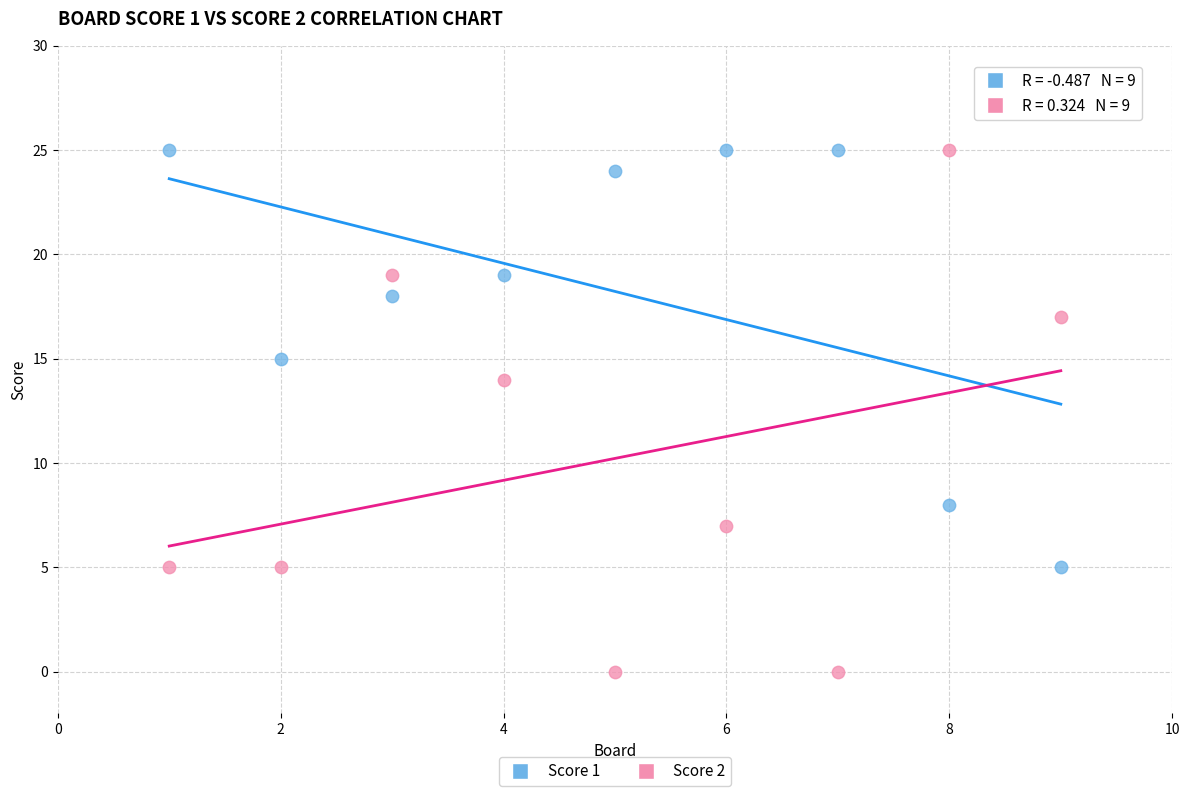

Which series has the largest Y range (max minus min)?

Score 2